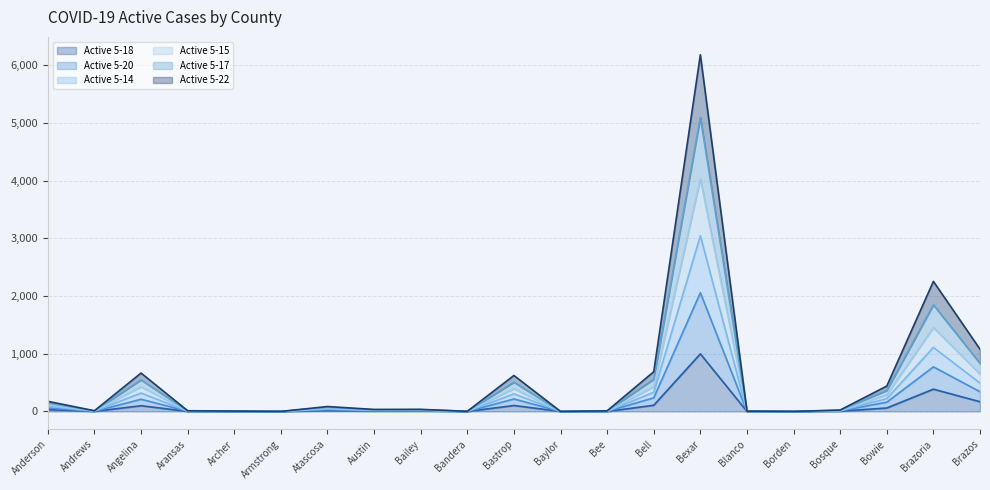

True or false: Active 5-18 and Active 5-20 intersect in this chart.

False